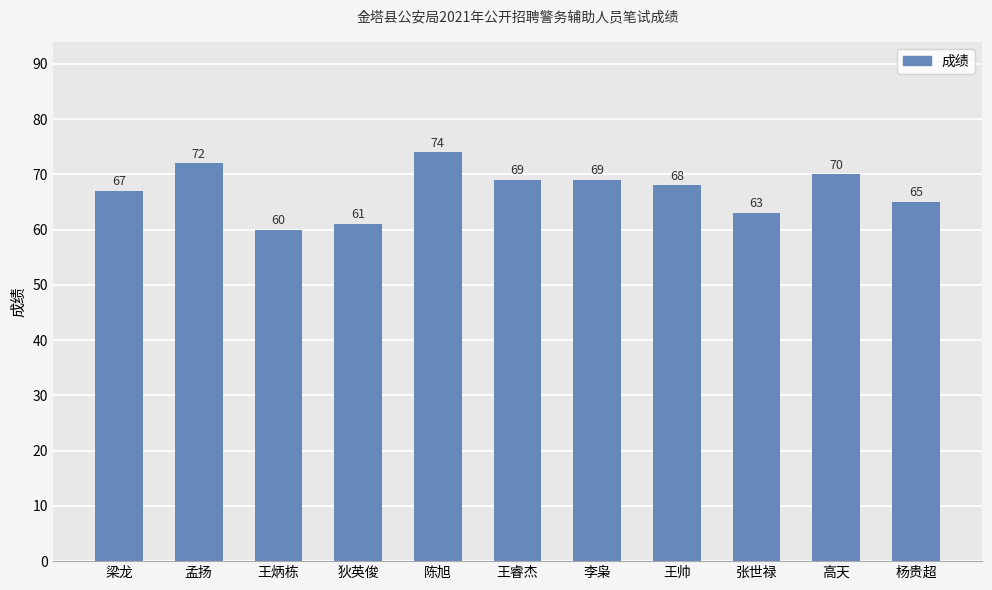

Reading left to right, what are all the values shown in this chart?

梁龙=67	孟扬=72	王炳栋=60	狄英俊=61	陈旭=74	王睿杰=69	李枭=69	王帅=68	张世禄=63	高天=70	杨贵超=65